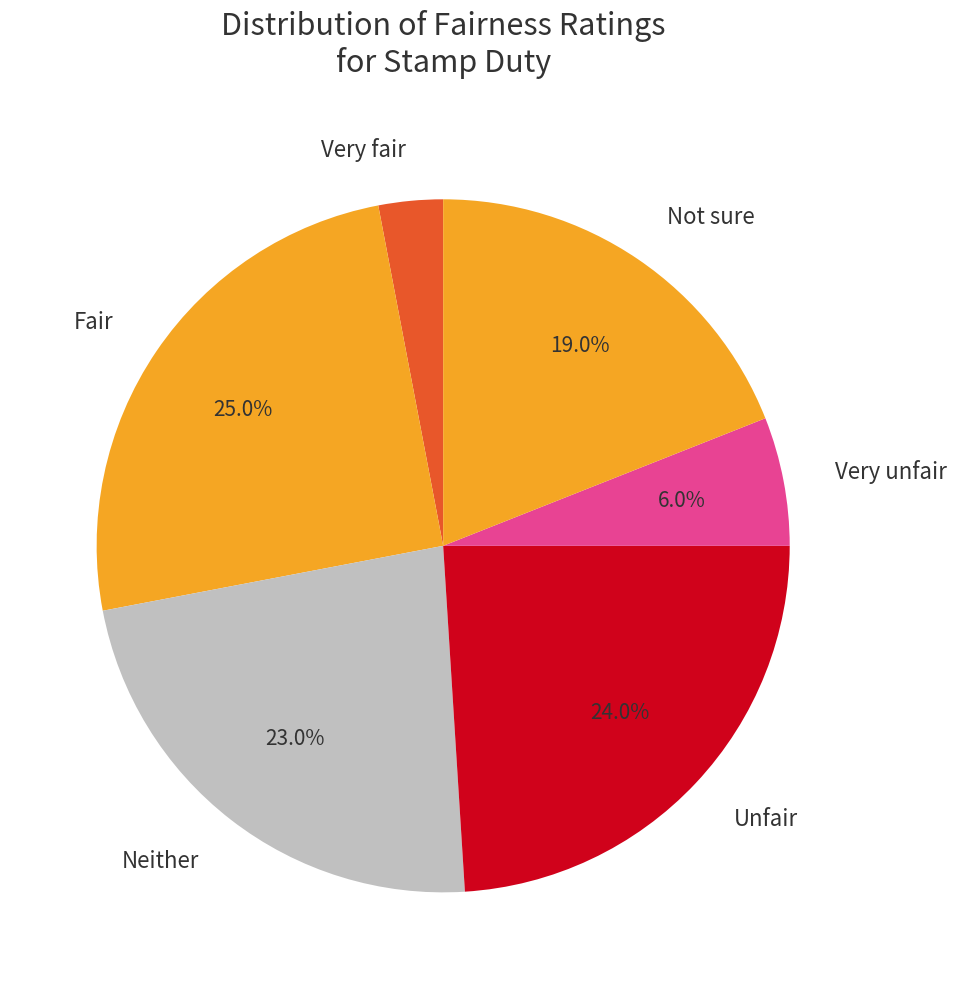

True or false: Fair accounts for 32% of the total.

False